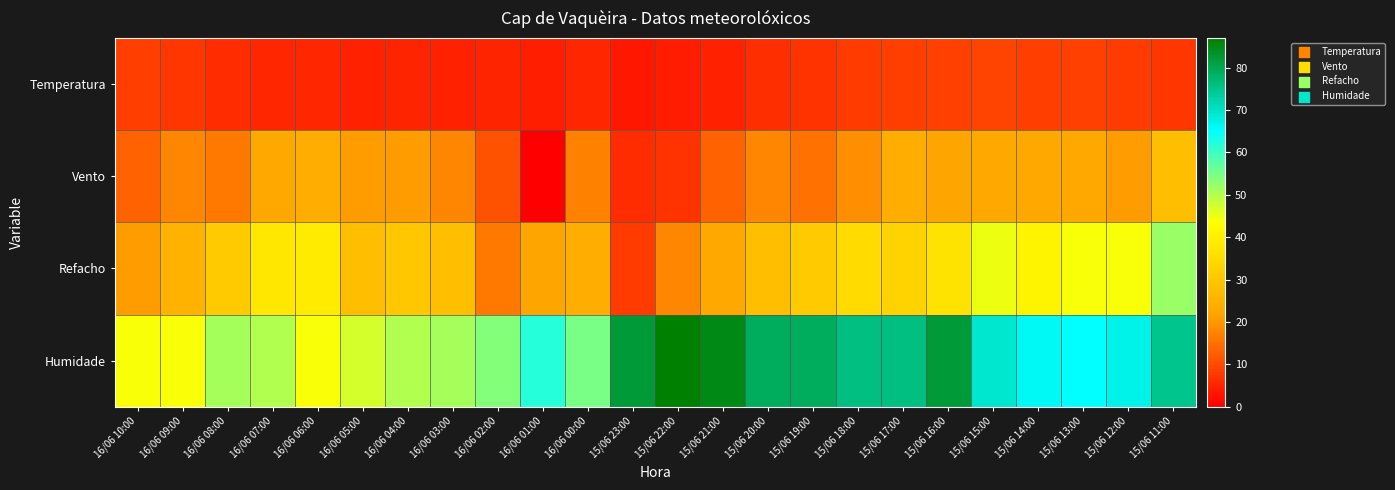

Rank the series by their maximum value, from lowest to highest.

Temperatura, Vento, Refacho, Humidade